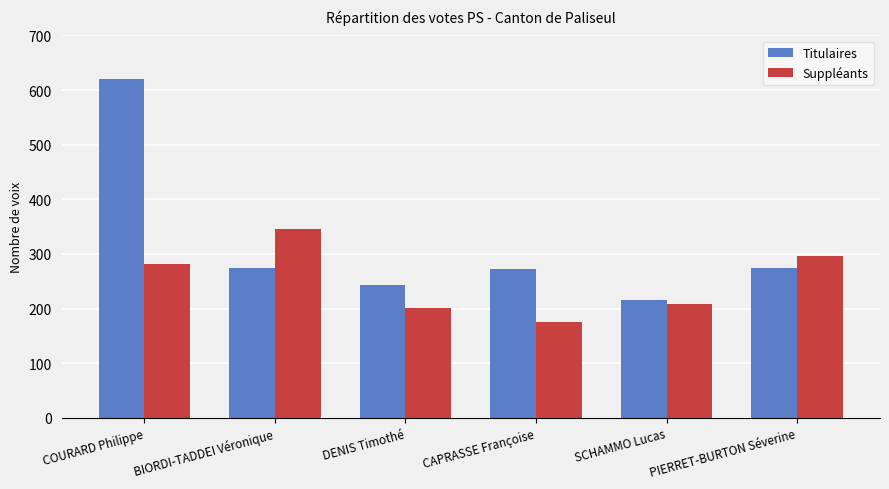

List the labels in order of Suppléants value, largest first.

BIORDI-TADDEI Véronique, PIERRET-BURTON Séverine, COURARD Philippe, SCHAMMO Lucas, DENIS Timothé, CAPRASSE Françoise